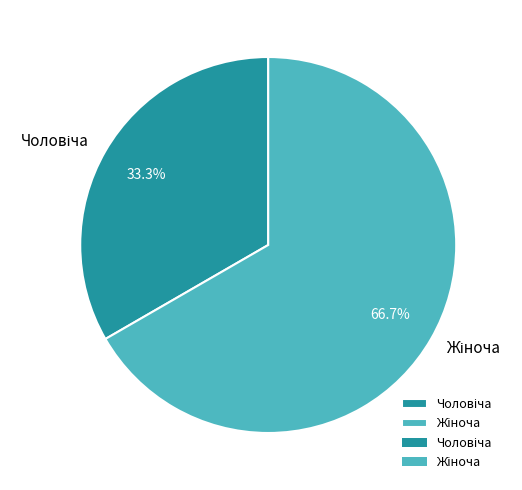

Does any single category account for the majority?

Yes